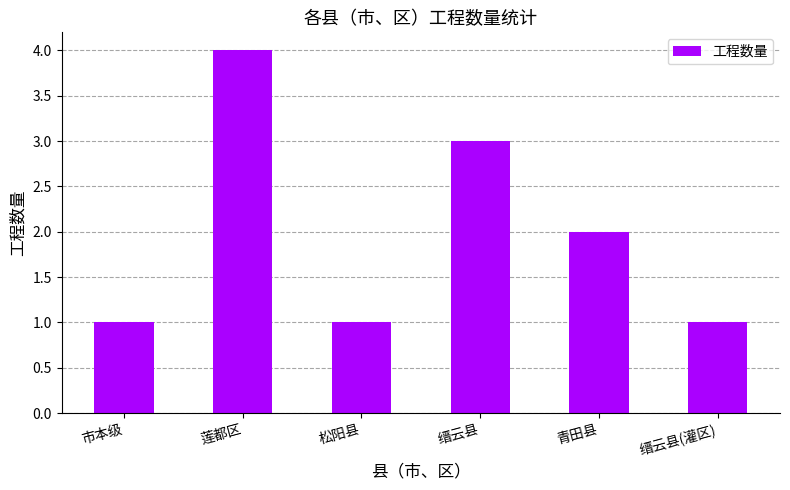

Count the values in the range 1 to 3.

5